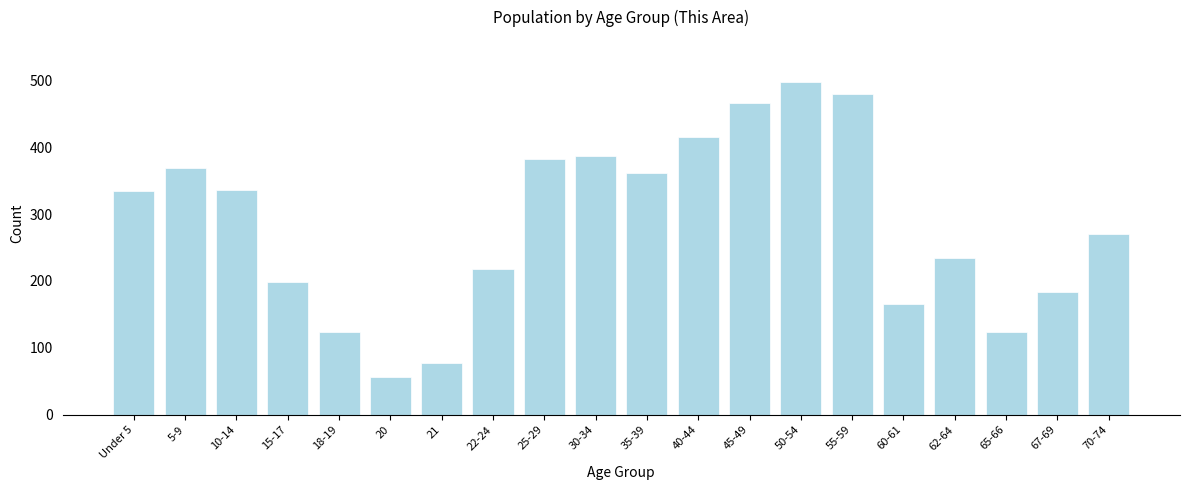

Where is the data nearest to the value 277?

70-74